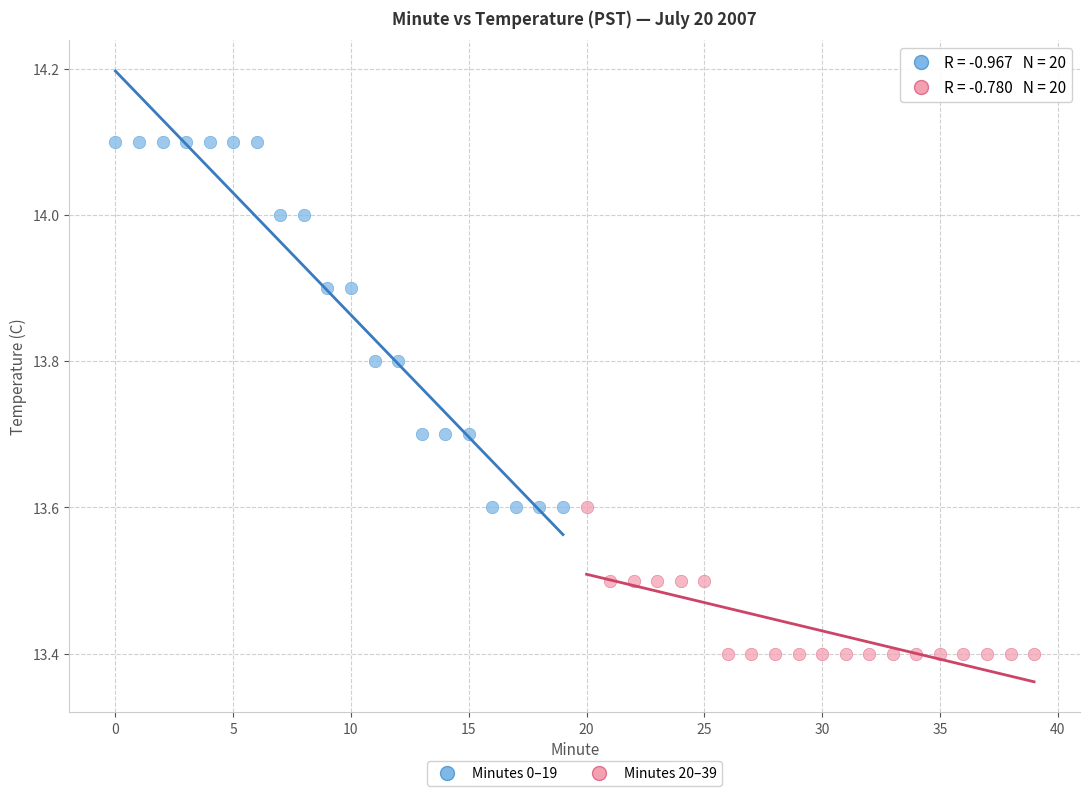

Which series contains the lowest Y value?

Minutes 20–39